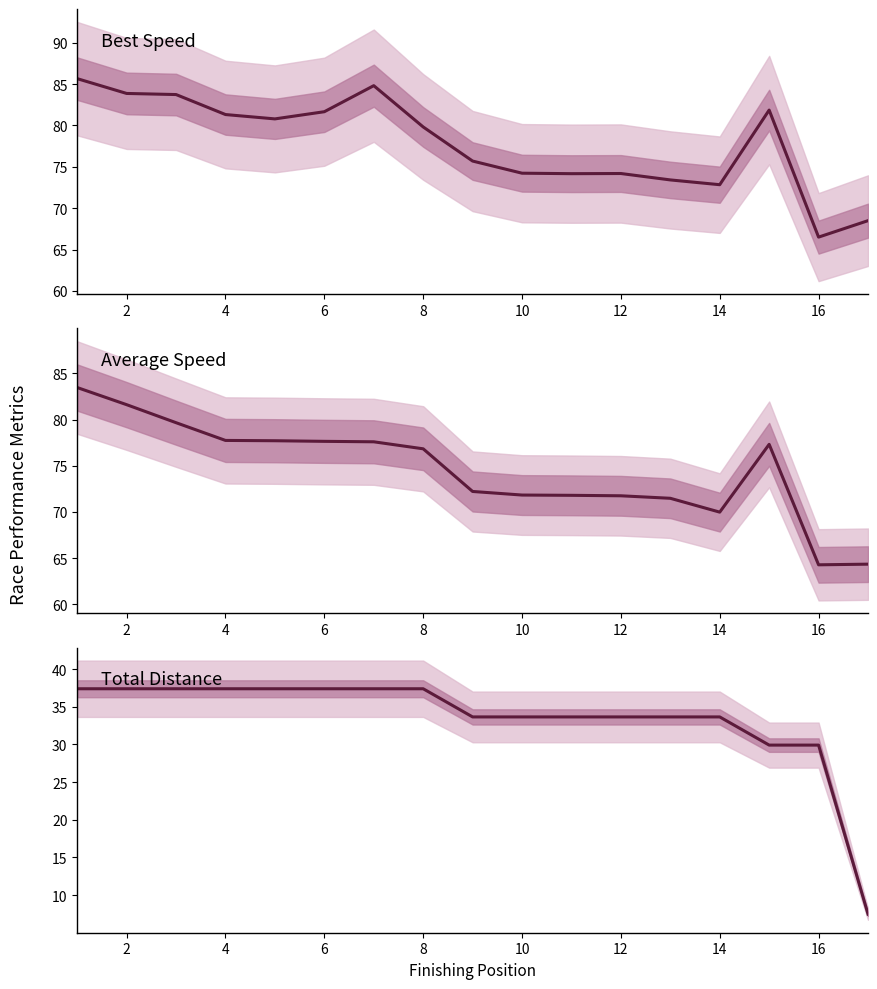

At 2, list the series in order from smallest to largest.

Total Distance, Average Speed, Best Speed